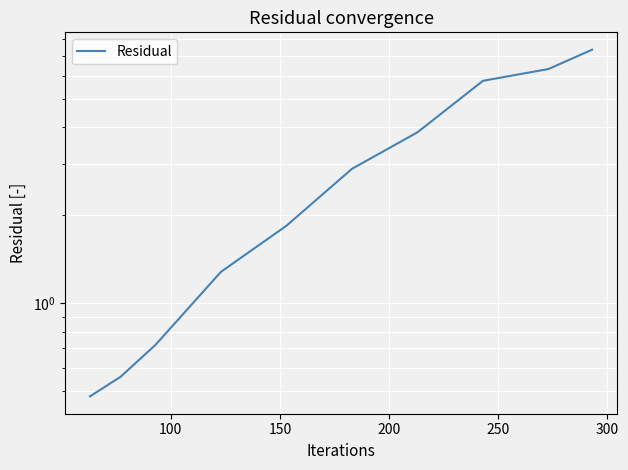

Count the number of data series in this chart.

1